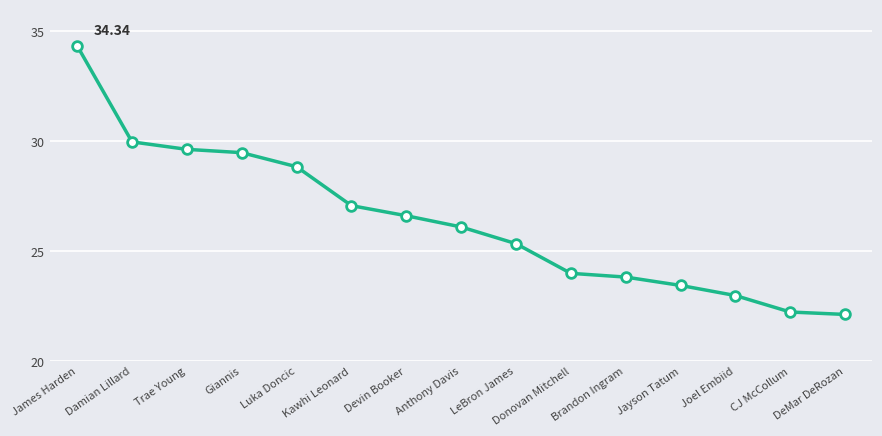

Between Devin Booker and Jayson Tatum, which is larger?

Devin Booker